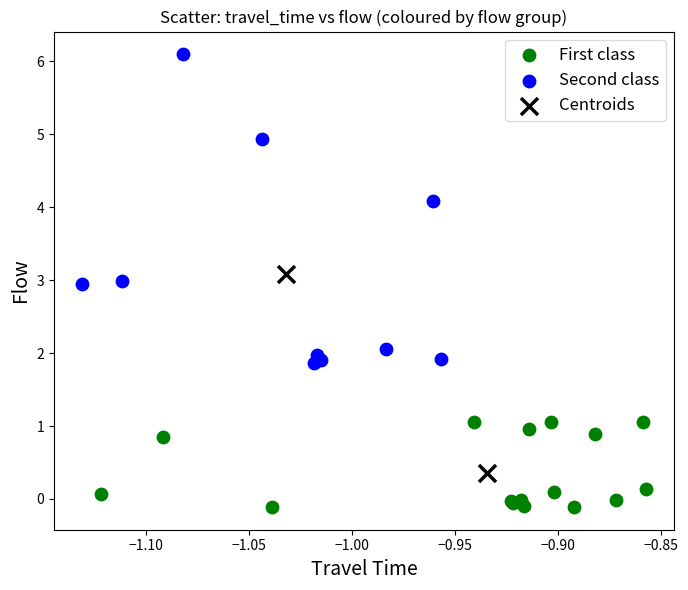

What are all the series names shown in the legend?

First class, Second class, Centroids